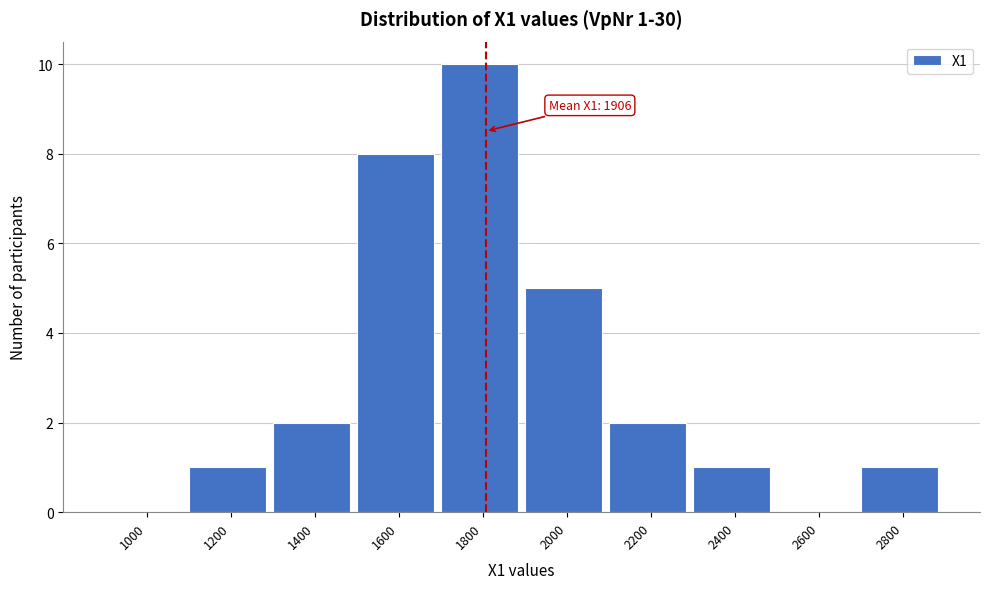

Reading left to right, extract all data points from this chart.

1000=0	1200=1	1400=2	1600=8	1800=10	2000=5	2200=2	2400=1	2600=0	2800=1